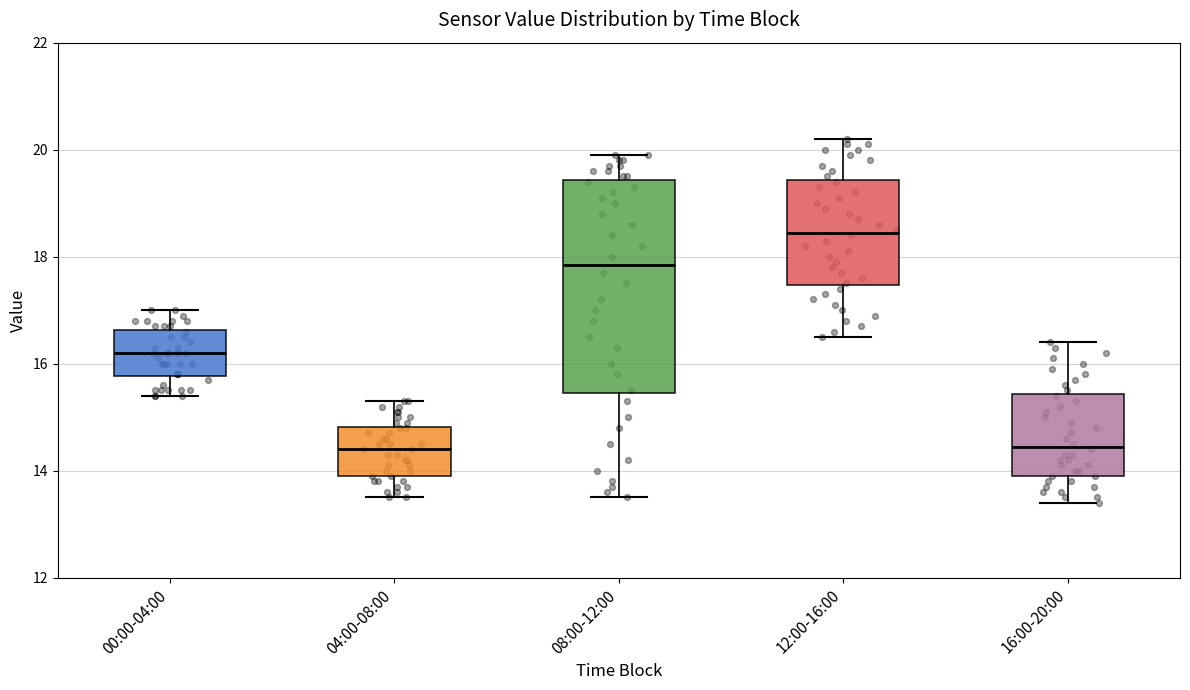

Reading left to right, read every box against the y-axis: the position of its median line, the range the box covers, and the ends of its whiskers. The values are not printed on the chart, so give them approximately, as read against the axis.

00:00-04:00: median 16.2, box 15.8 to 16.6, whiskers 15.4 to 17.0
04:00-08:00: median 14.4, box 14.0 to 14.8, whiskers 13.6 to 15.4
08:00-12:00: median 17.8, box 15.4 to 19.4, whiskers 13.6 to 20.0
12:00-16:00: median 18.4, box 17.4 to 19.4, whiskers 16.6 to 20.2
16:00-20:00: median 14.4, box 14.0 to 15.4, whiskers 13.4 to 16.4